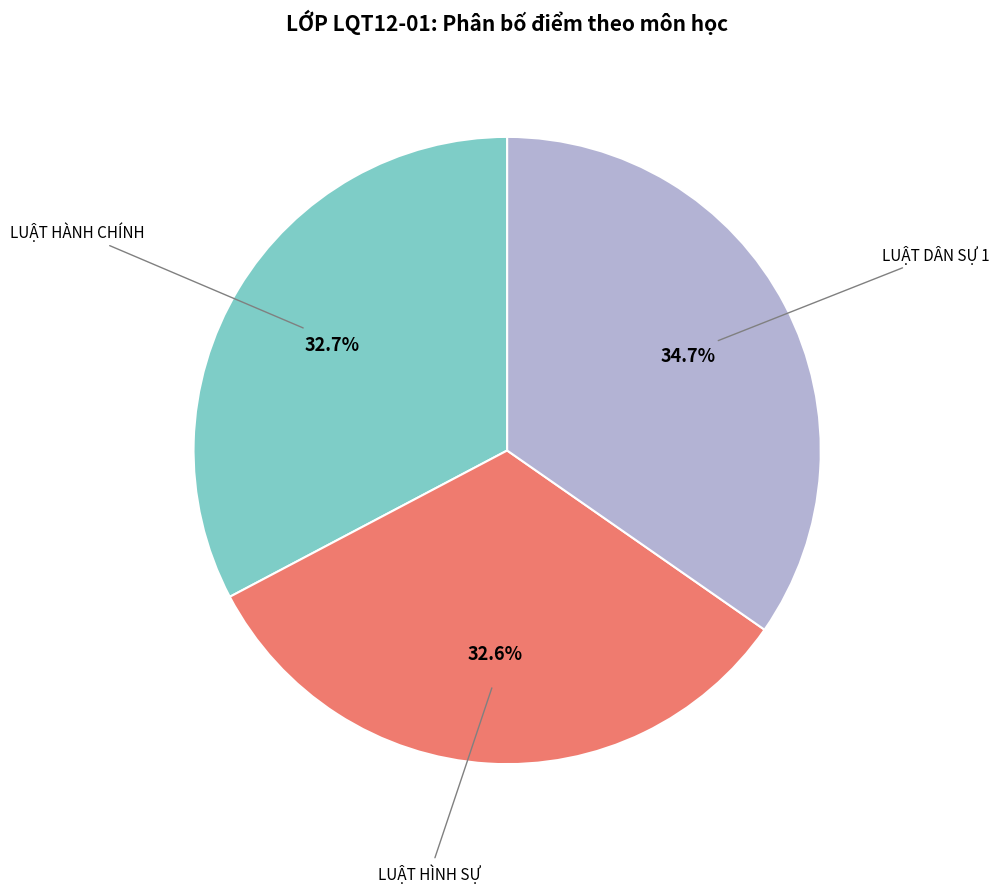

Is LUẬT DÂN SỰ 1 the majority of the pie?

No